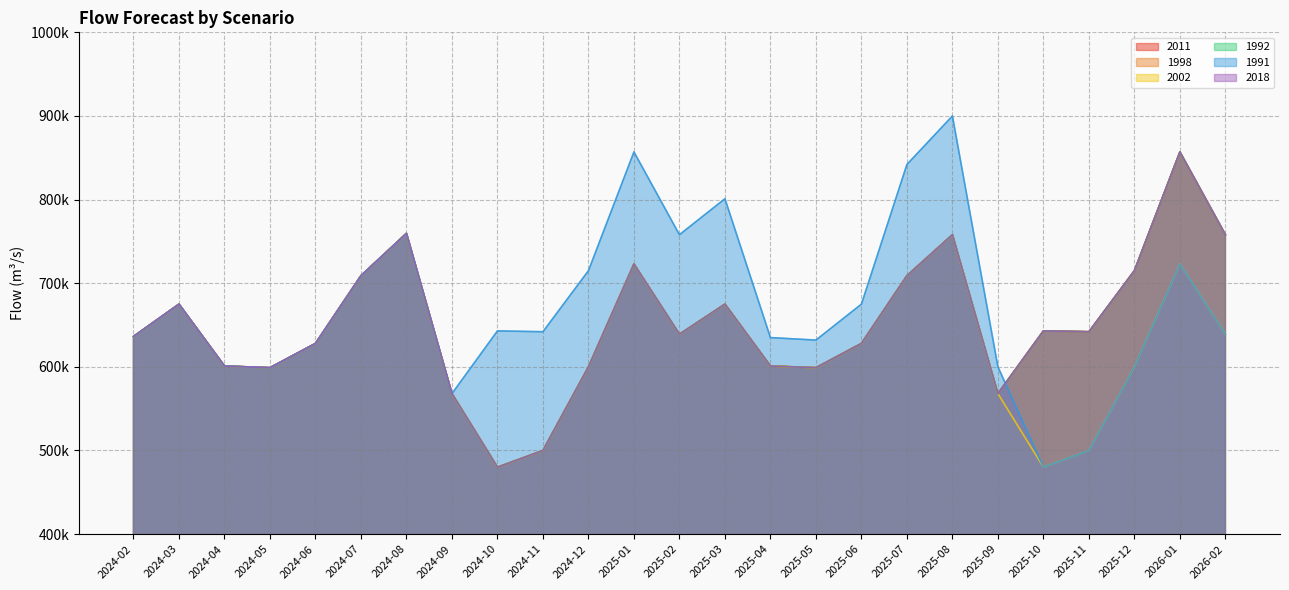

What position from the left is 2024-10?

9